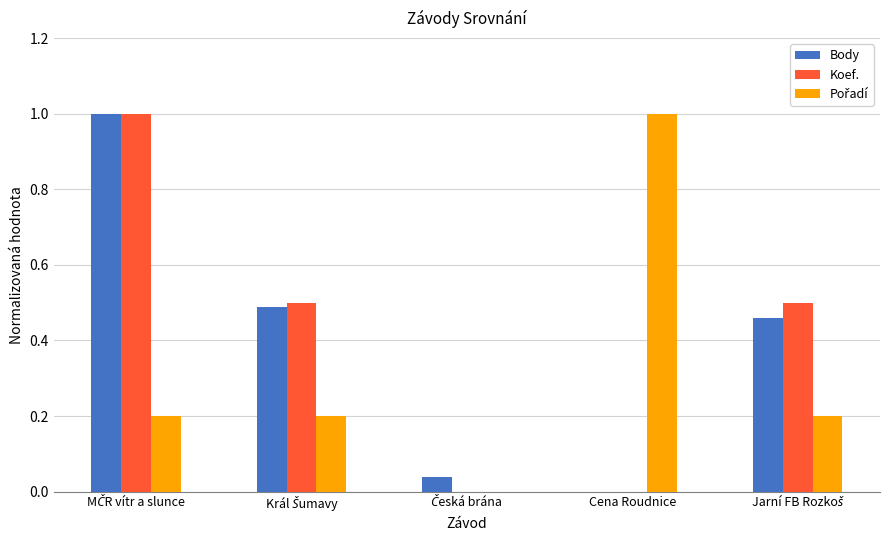

How many Koef. values are between 0 and 1?

5